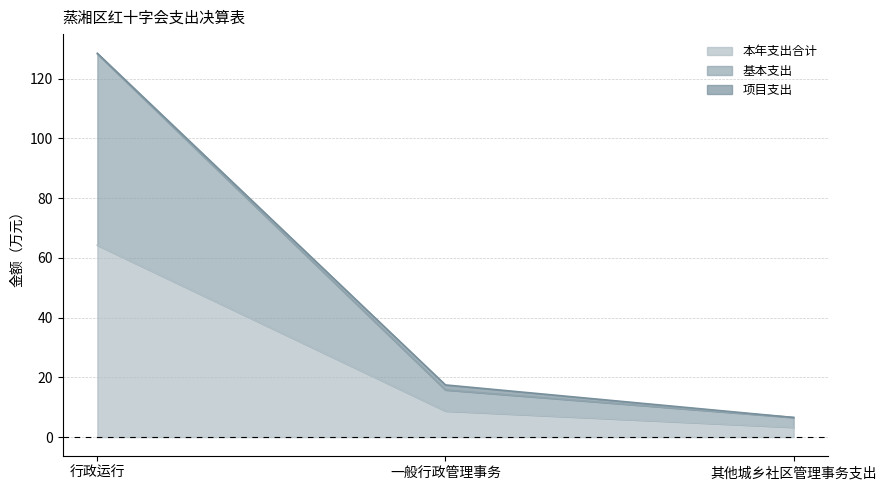

What is the sum of all 基本支出 values?

150.6